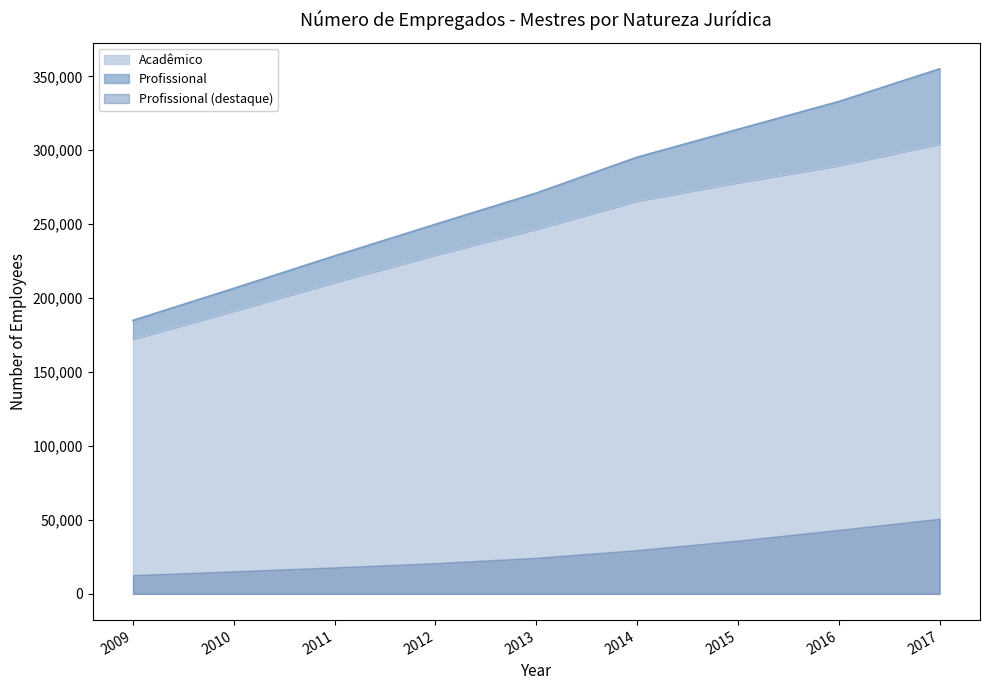

At which label is Acadêmico closest to 238262?

2013